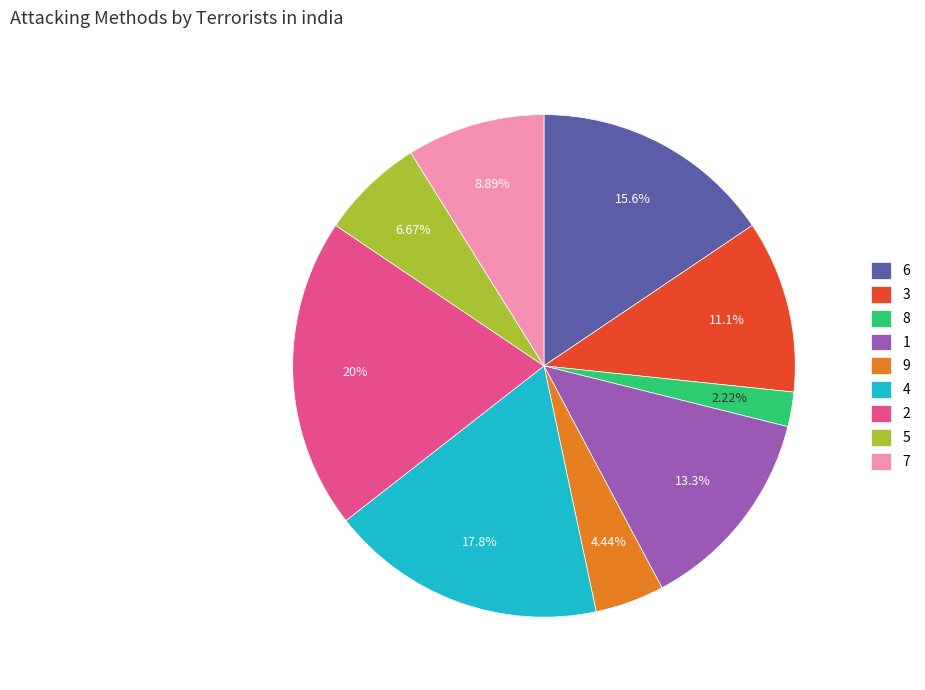

How many slices are in this pie chart?

9